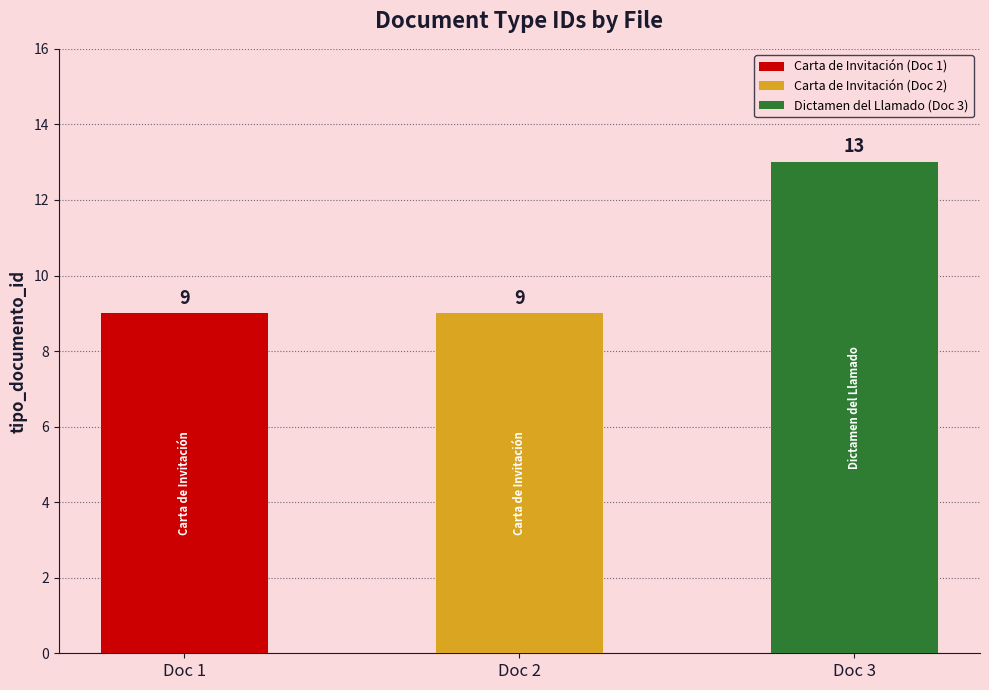

What is the greatest value displayed?

13